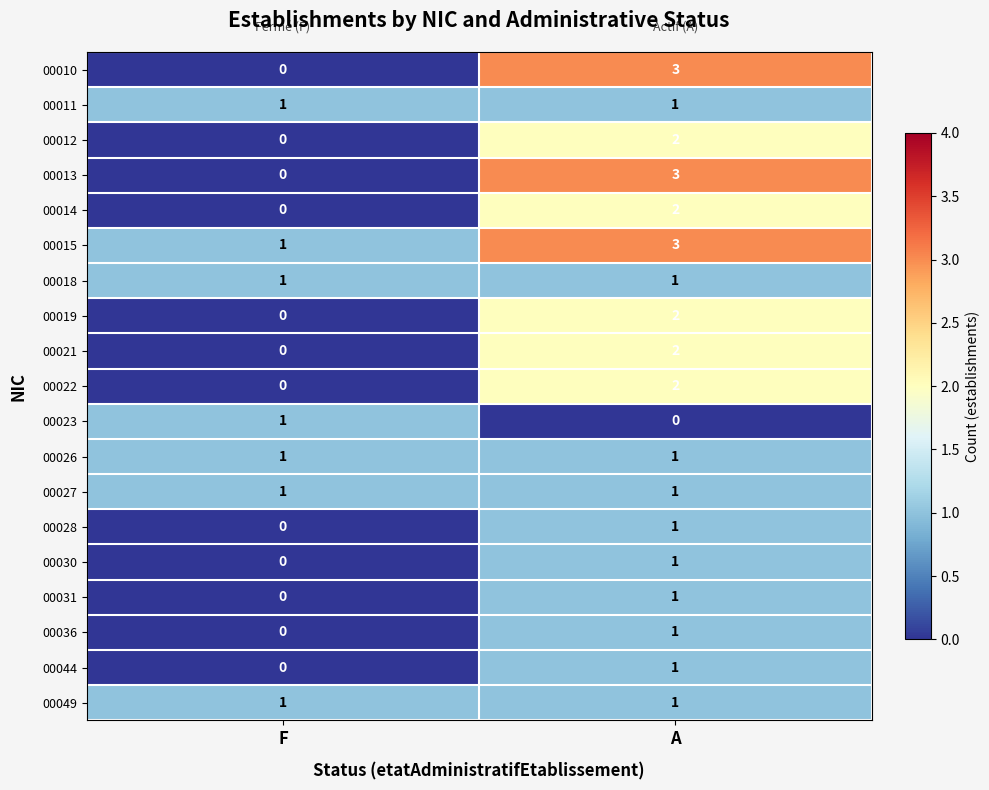

What is the spread (max minus min) of values at A?

3